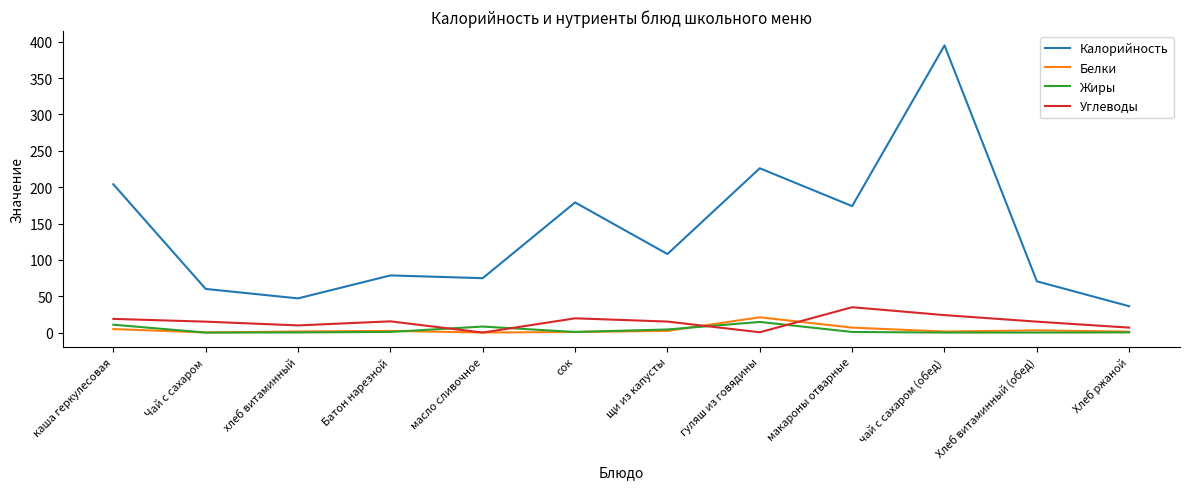

True or false: Белки and Калорийность cross at least once.

False